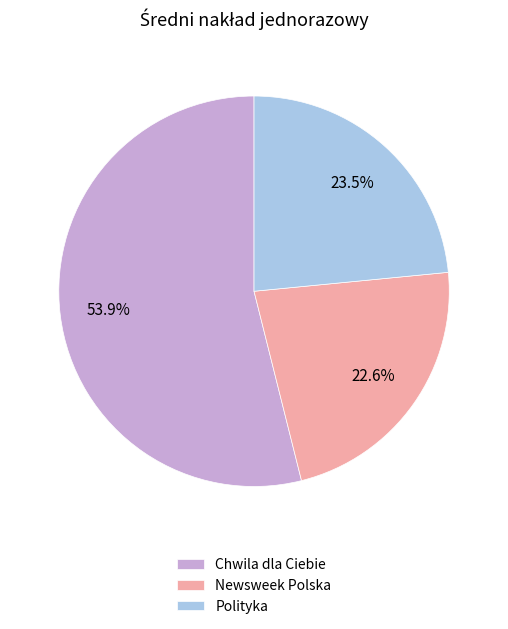

To the nearest percent, what is the average slice percentage?

33%